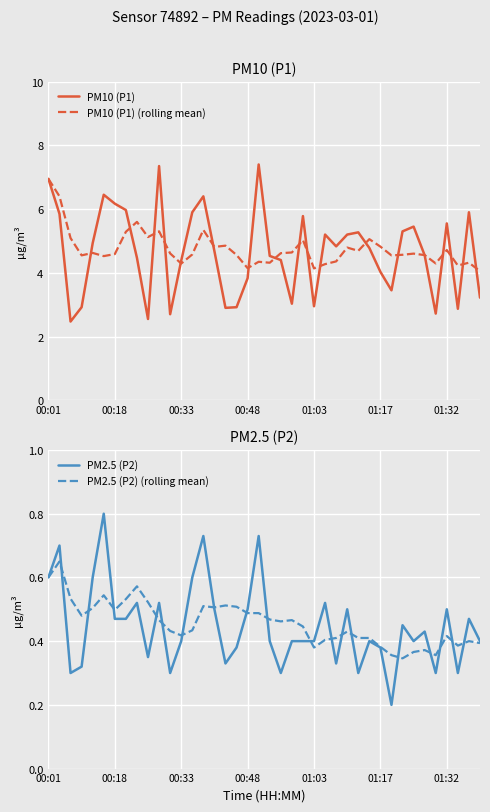

Rank the series by their maximum value, from highest to lowest.

PM10 (P1), PM10 (P1) (rolling mean), PM2.5 (P2), PM2.5 (P2) (rolling mean)